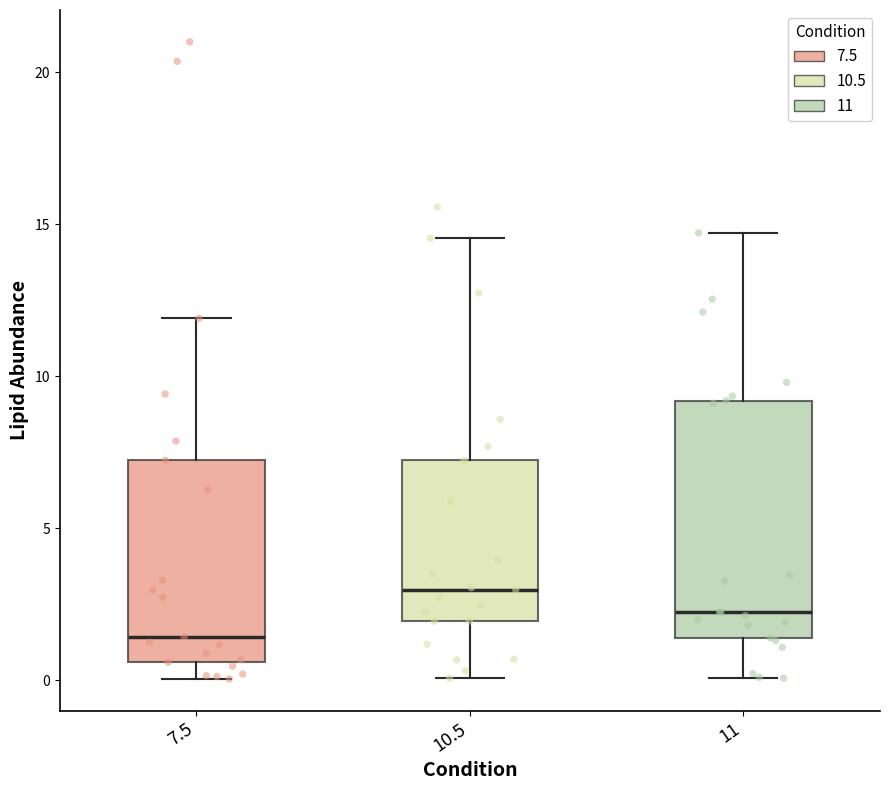

Which box is the tallest, from its lower edge to its upper edge?

11